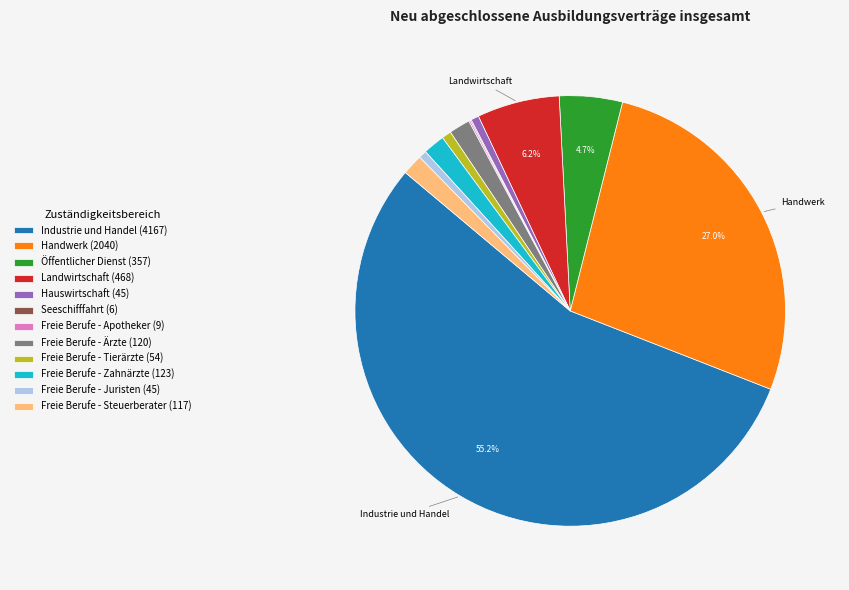

How much of the chart is everything except Handwerk (2040)?

73.0%